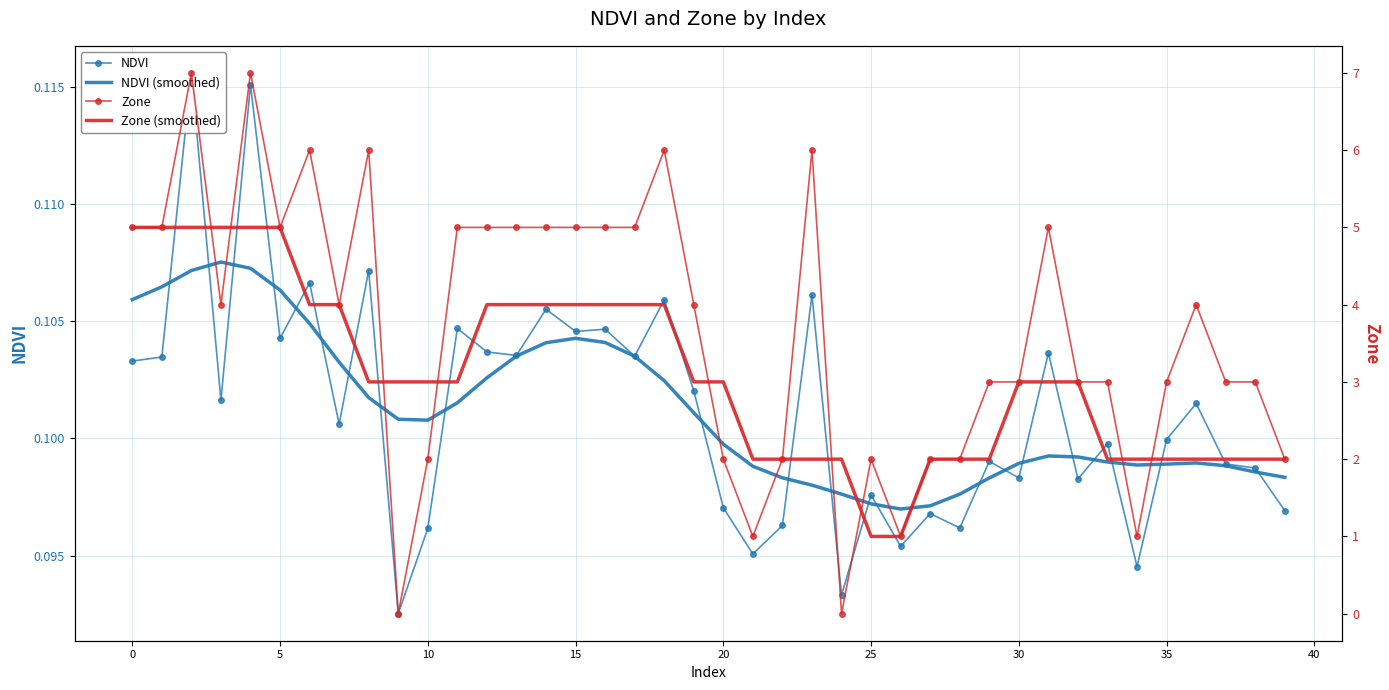

True or false: Zone and Zone (smoothed) intersect in this chart.

True